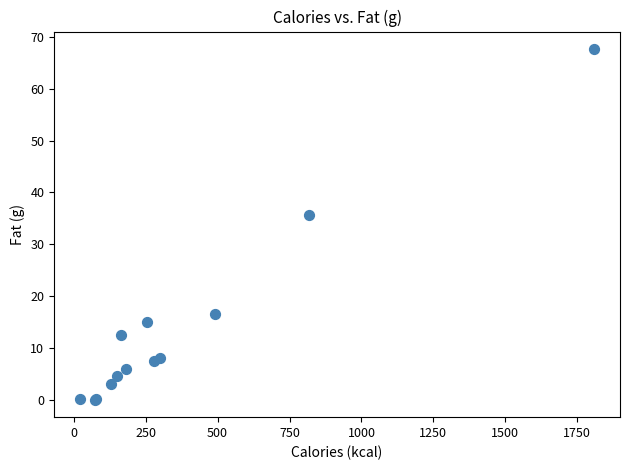

What Y value in the scatter plot is closest to 33?

35.7